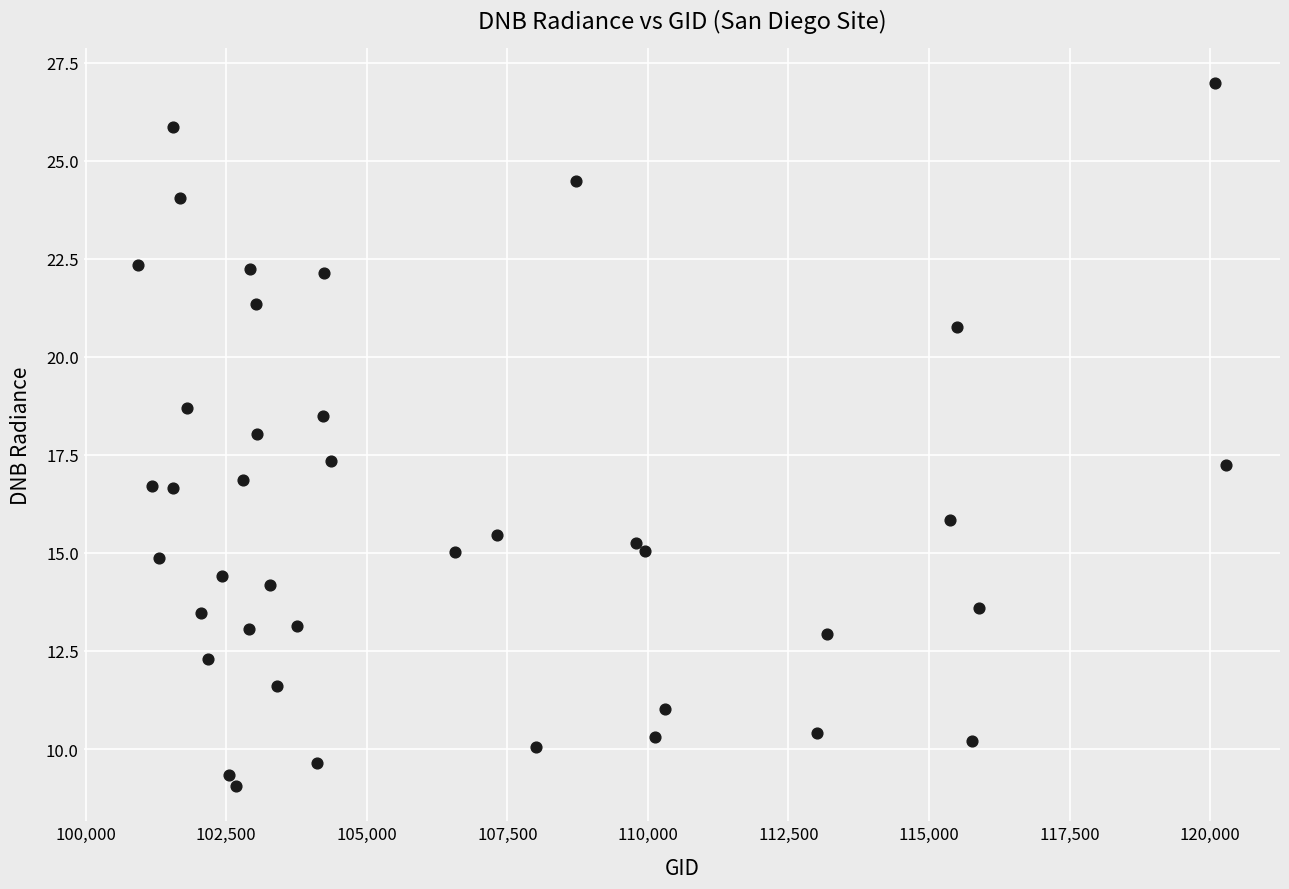

What is the range of Y values (max minus min)?

17.9